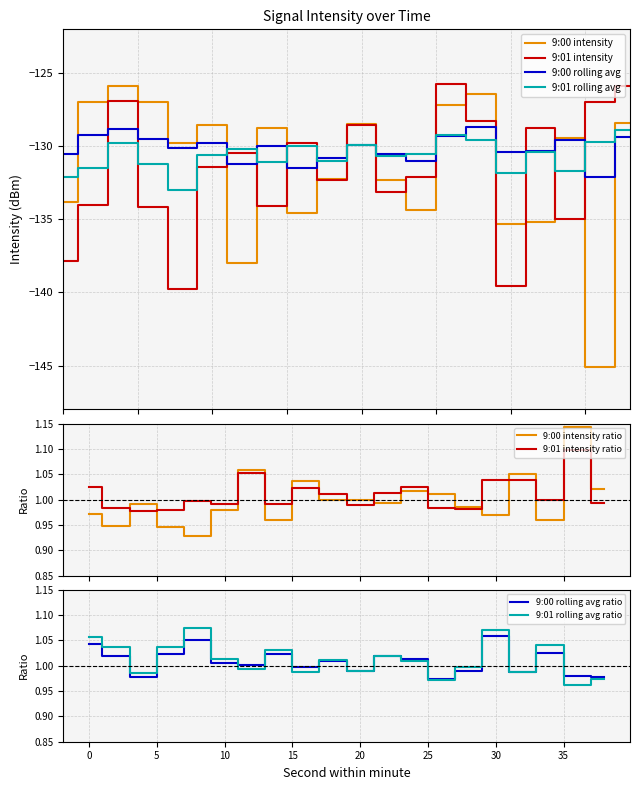

Reading right to left, what are all the values shown in this chart?

9:00 intensity: -128.4	-145.1	-129.4	-135.2	-135.3	-126.4	-127.2	-134.3	-132.3	-128.5	-132.2	-134.6	-128.8	-138.0	-128.6	-129.8	-126.9	-125.9	-127.0	-133.8
9:01 intensity: -125.9	-127.0	-135.0	-128.8	-139.6	-128.3	-125.7	-132.1	-133.1	-128.6	-132.3	-129.8	-134.1	-130.4	-131.4	-139.8	-134.2	-126.9	-134.0	-137.8
9:00 rolling avg: -129.4	-132.1	-129.6	-130.3	-130.4	-128.7	-129.3	-131.0	-130.5	-129.9	-130.8	-131.5	-130.0	-131.2	-129.8	-130.1	-129.5	-128.8	-129.2	-130.5
9:01 rolling avg: -128.9	-129.7	-131.7	-130.4	-131.8	-129.6	-129.2	-130.5	-130.7	-129.9	-131.0	-130.0	-131.1	-130.2	-130.6	-133.0	-131.2	-129.8	-131.5	-132.1